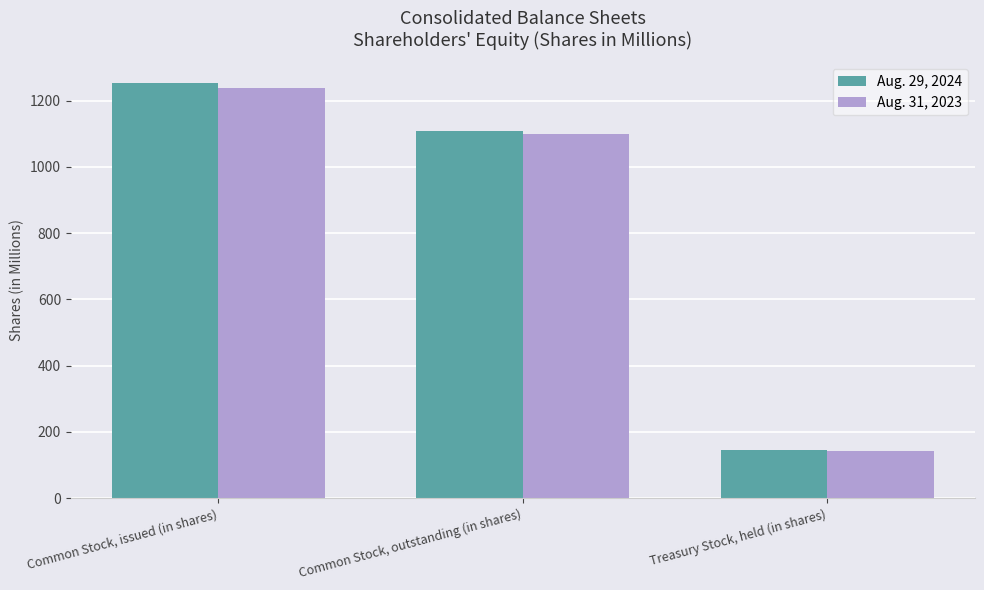

What are all the series names shown in the legend?

Aug. 29, 2024, Aug. 31, 2023